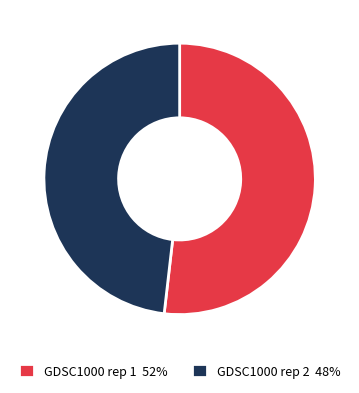

The GDSC1000 rep 1 slice represents 52% of the pie. True or false?

True